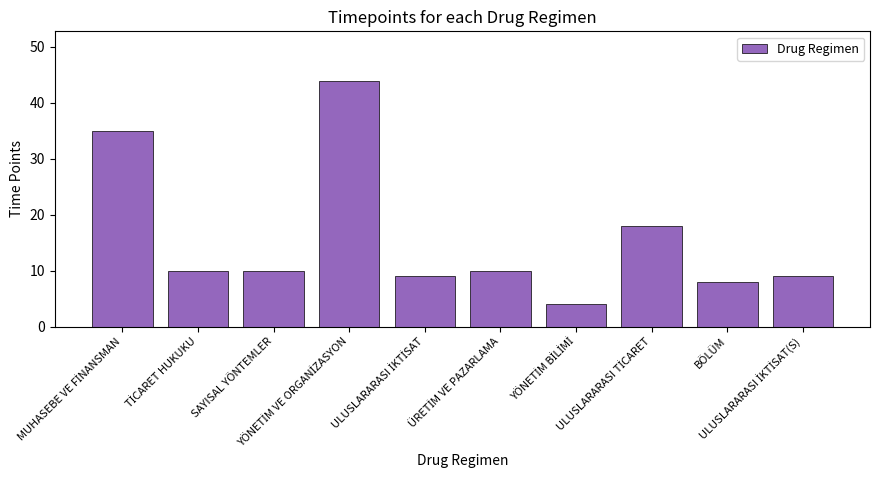

What is the difference between the maximum and second lowest values?

36